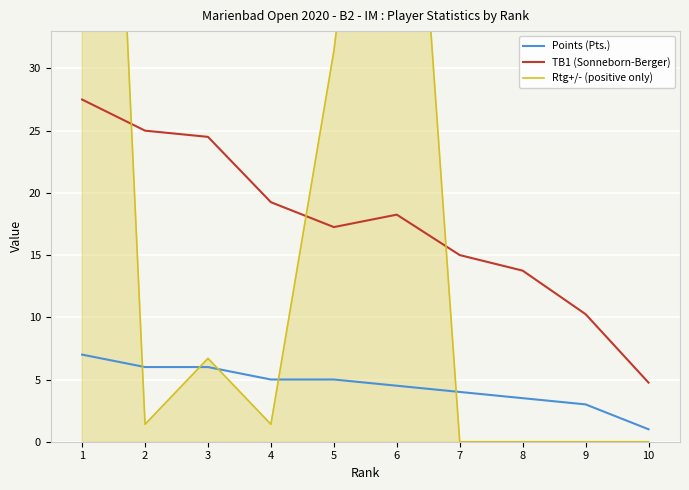

True or false: TB1 (Sonneborn-Berger) has a value of 11.4 at 5.

False